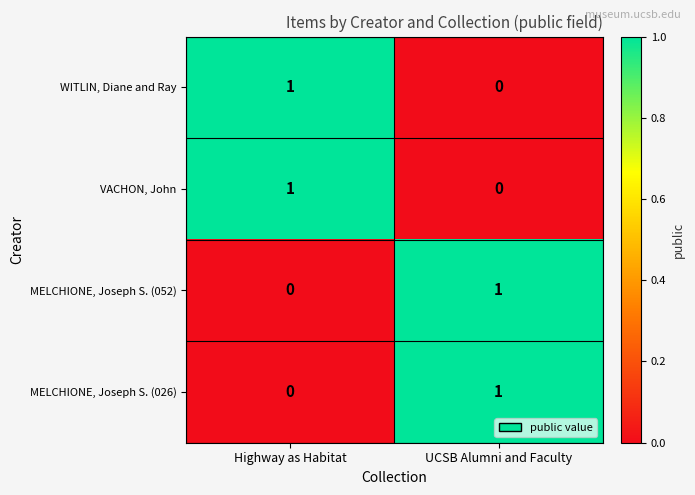

At which label does MELCHIONE, Joseph S. (026) reach its minimum?

Highway as Habitat